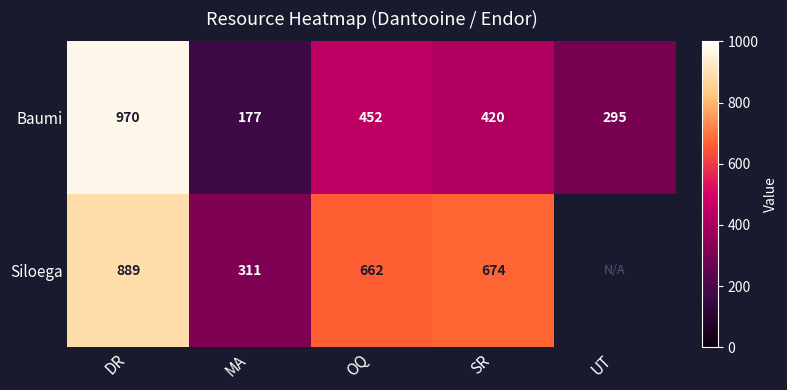

What is the spread (max minus min) of values at DR?

81